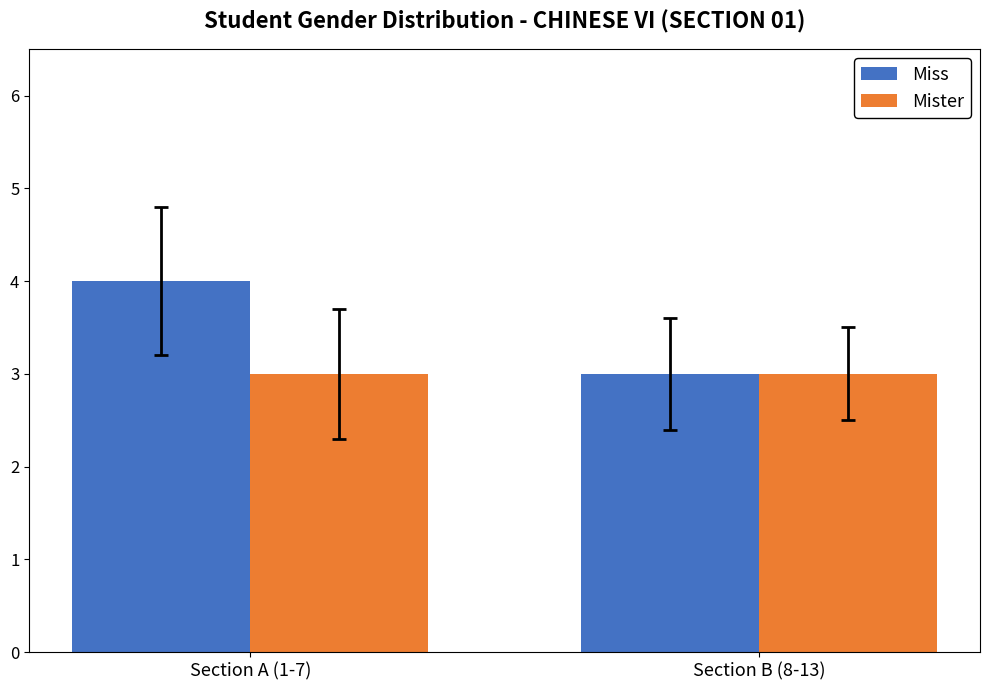

Reading left to right, what are all the values shown in this chart?

Miss: 4	3
Mister: 3	3